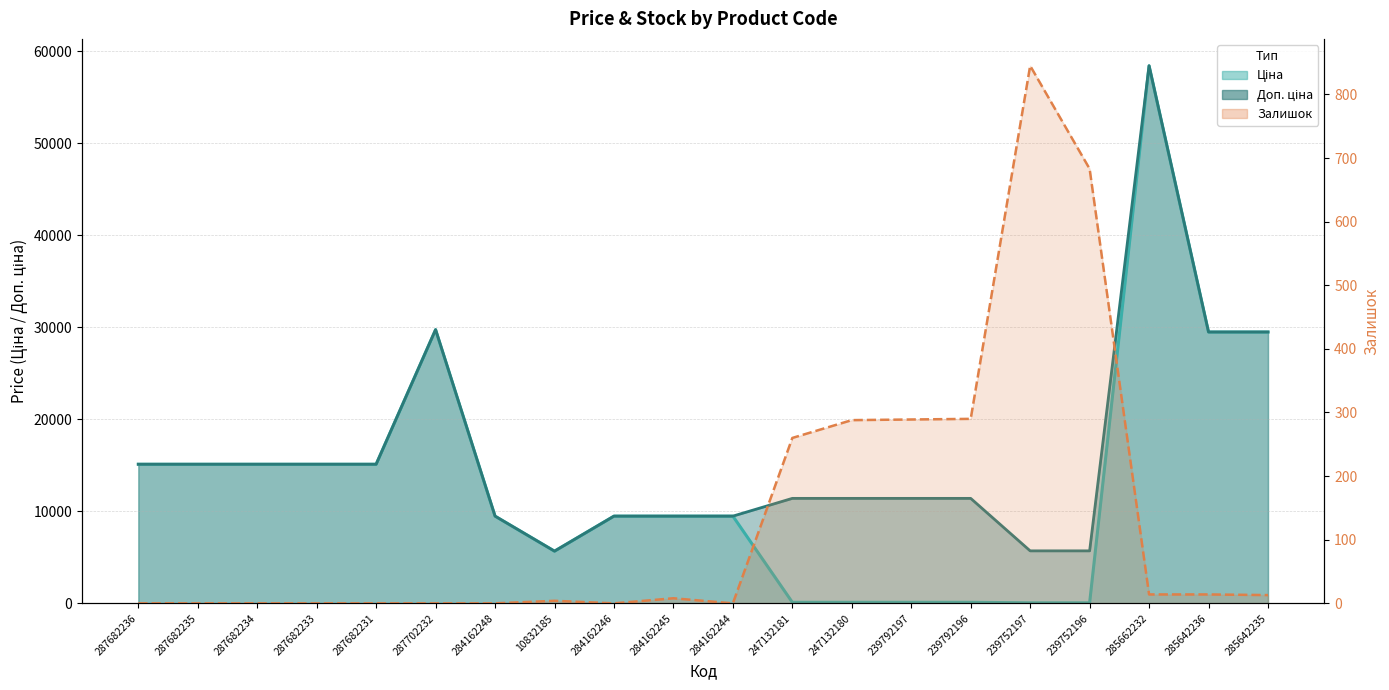

What is the label of the 17th point from the right?

287682233